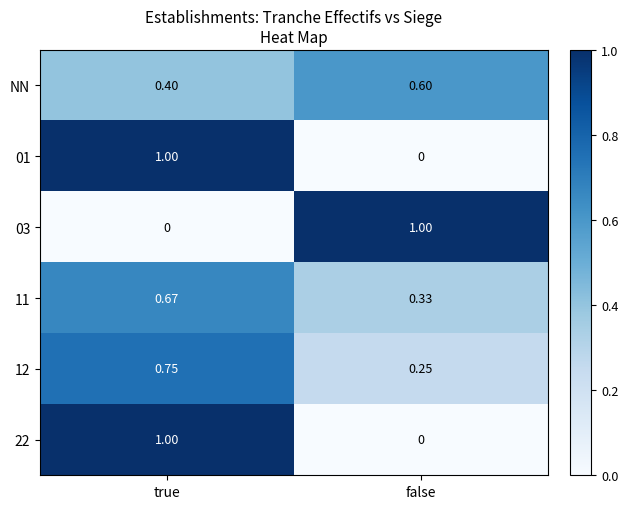

At which label does 12 reach its peak?

true